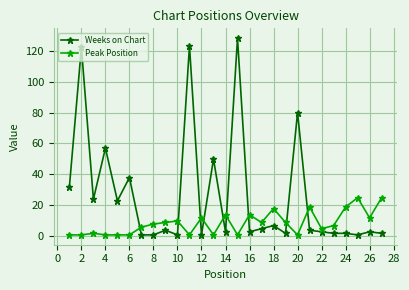

Reading left to right, what are all the values shown in this chart?

Weeks on Chart: 32	122	24	57	23	38	1	1	4	1	123	1	50	3	128	3	5	7	2	80	4	3	2	2	1	3	2
Peak Position: 1	1	2	1	1	1	6	8	9	10	1	12	1	14	1	14	9	18	9	1	19	5	7	19	25	12	25